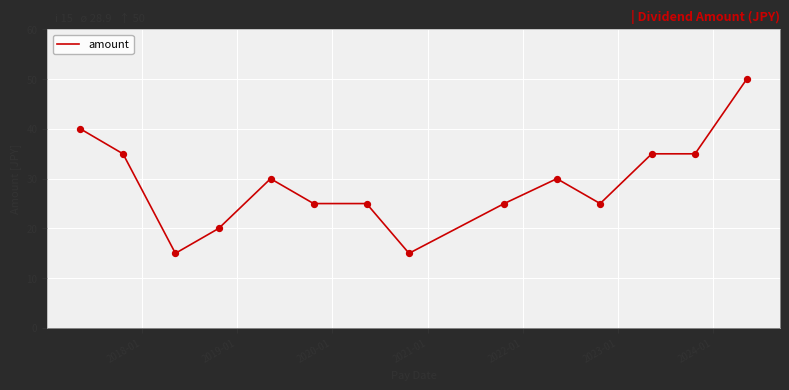

What is the maximum value shown in the chart?

50